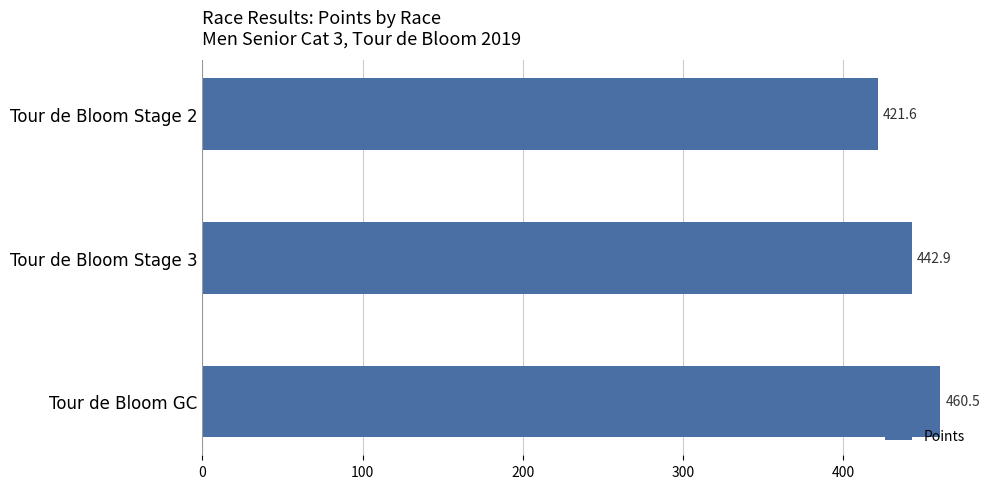

How many distinct data groups are displayed?

1